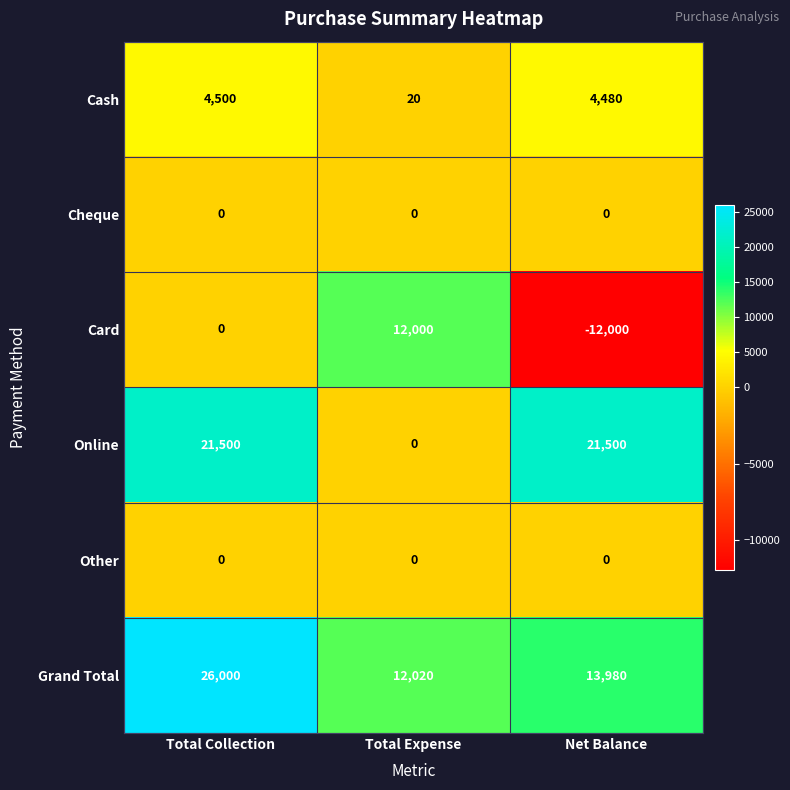

Which series has the widest spread of values?

Card